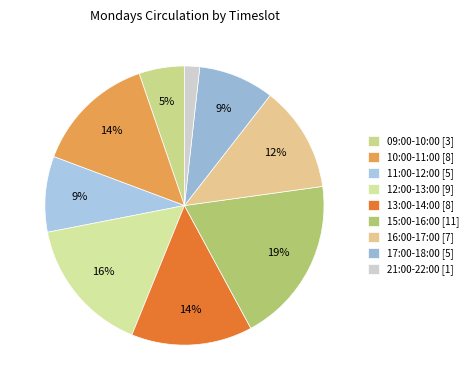

What is the ratio of the value at 16:00-17:00 to the value at 17:00-18:00?

1.4